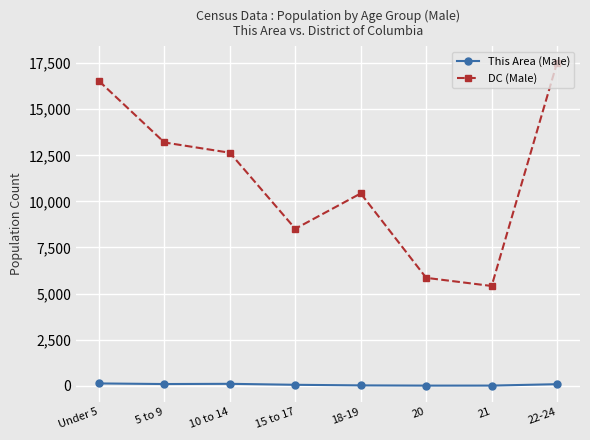

The DC (Male) series shows 12641 at 10 to 14. True or false?

True